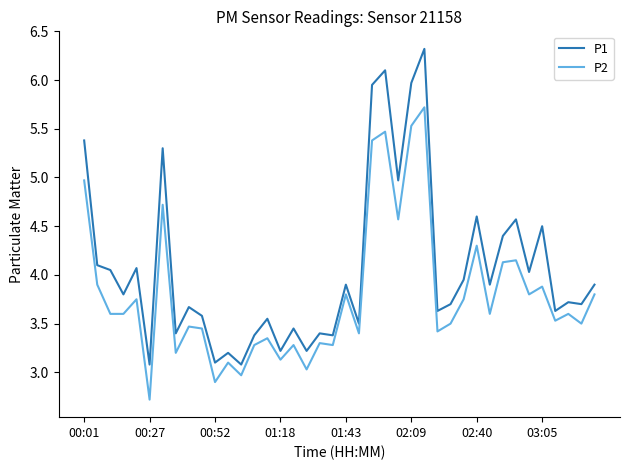

Which series has the largest total across all categories?

P1